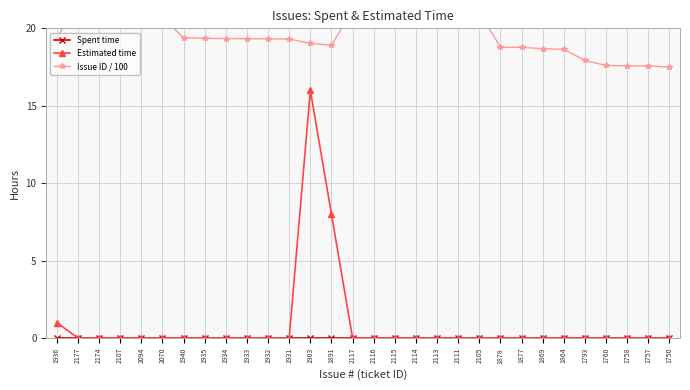

Does the chart have visible grid lines?

Yes